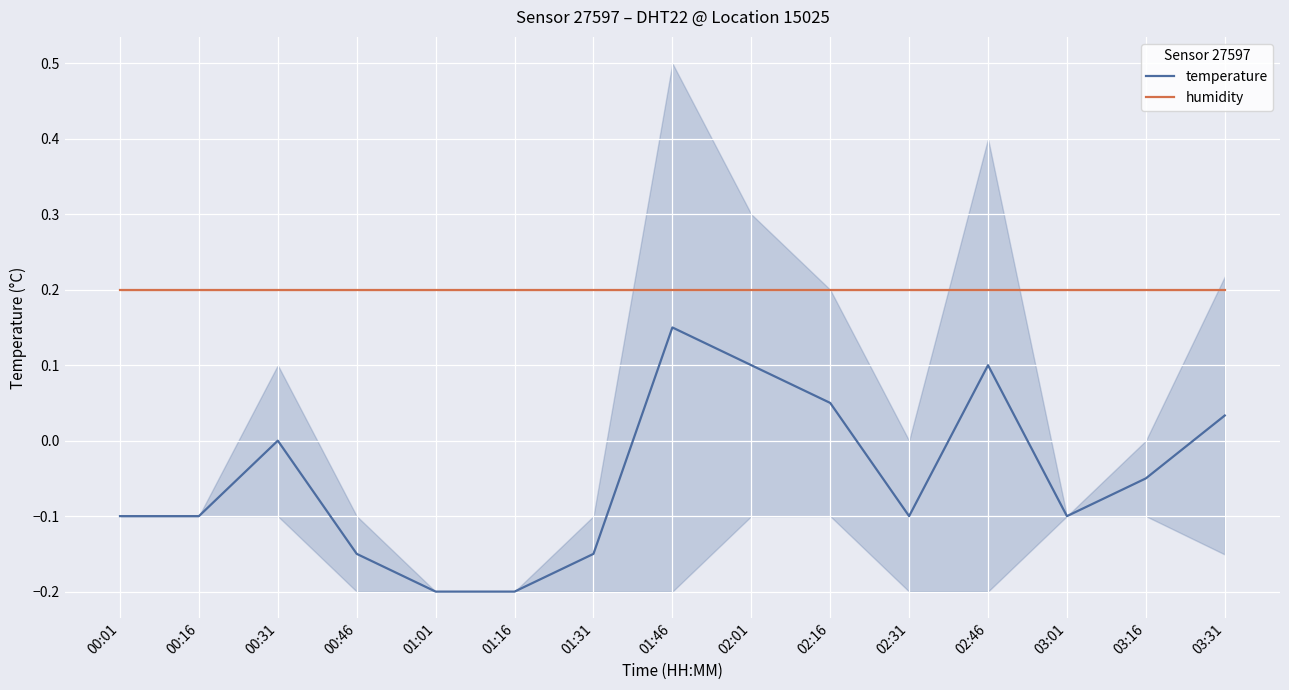

Does the chart display data point markers on the line(s)?

No